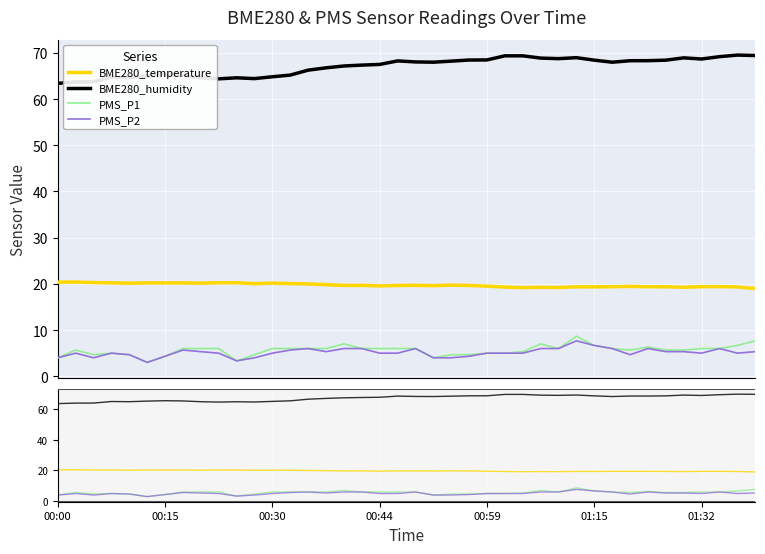

True or false: PMS_P2 and BME280_temperature intersect in this chart.

False